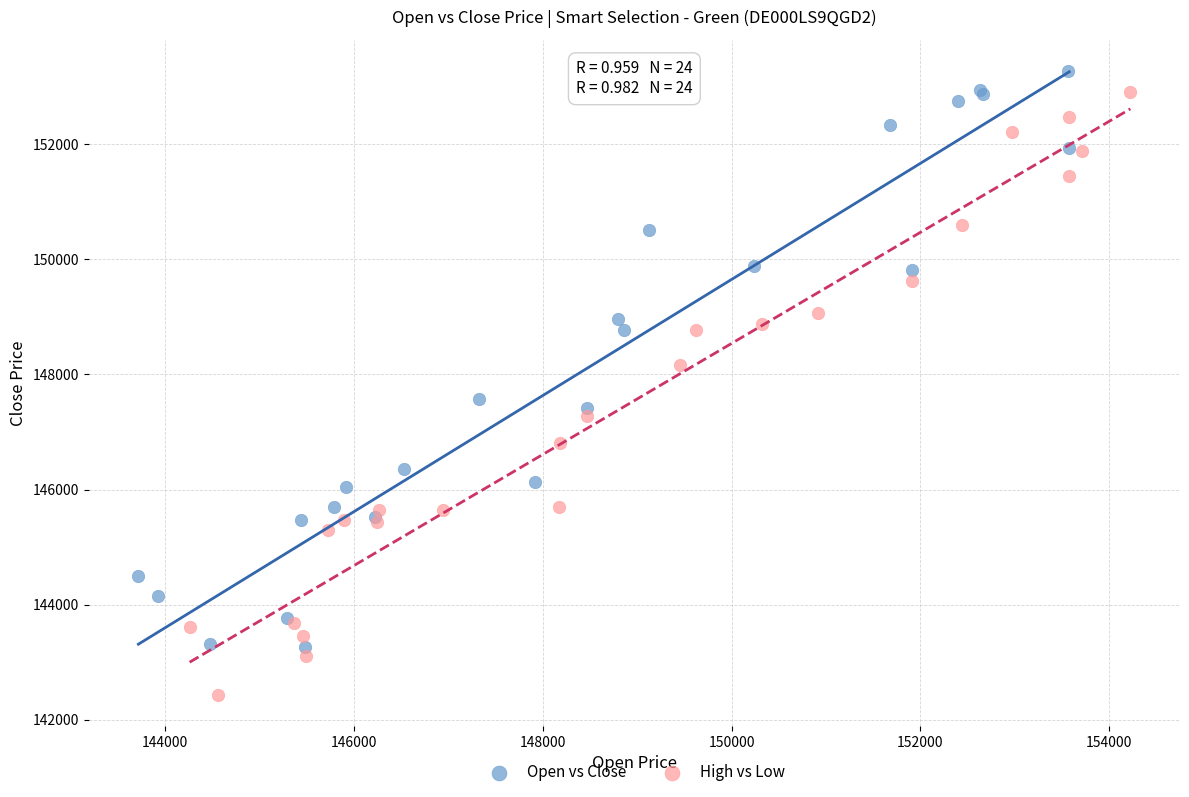

Which series reaches the minimum Y coordinate?

High vs Low